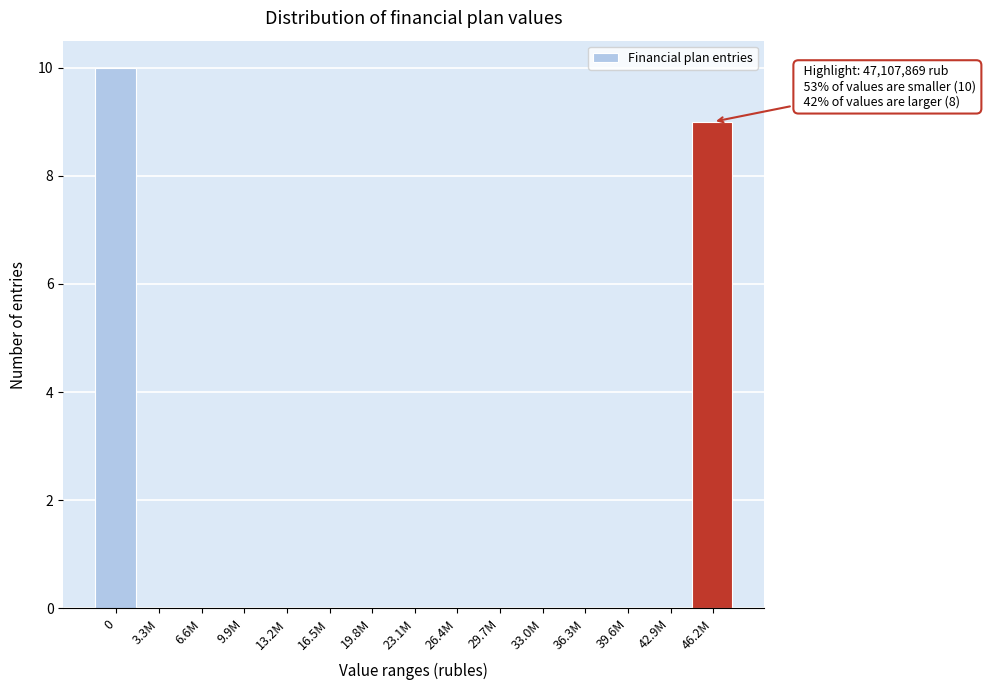

Reading left to right, transcribe all the data shown in this chart.

0=10	3.3M=0	6.6M=0	9.9M=0	13.2M=0	16.5M=0	19.8M=0	23.1M=0	26.4M=0	29.7M=0	33.0M=0	36.3M=0	39.6M=0	42.9M=0	46.2M=9